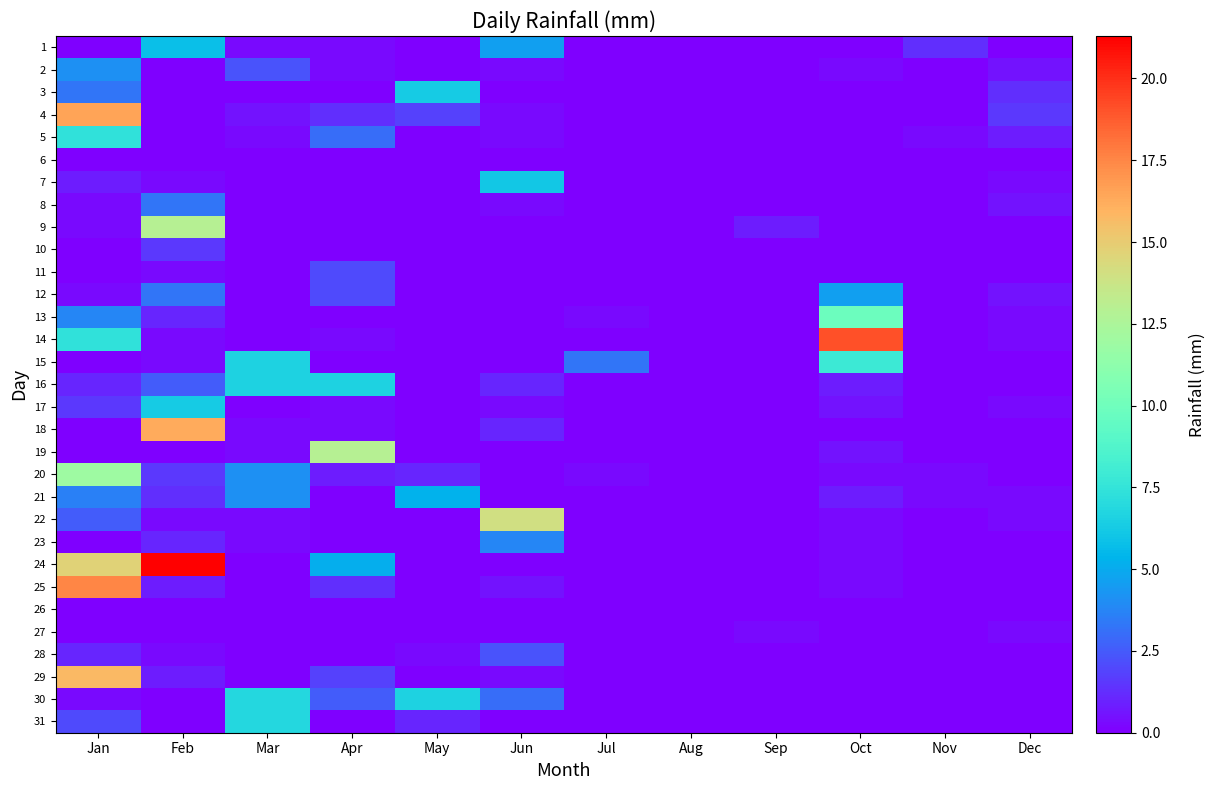

Reading left to right, transcribe all the data shown in this chart.

1: Jan=0.0	Feb=5.8	Mar=0.2	Apr=0.2	May=0.0	Jun=4.6	Jul=0.0	Aug=0.0	Sep=0.0	Oct=0.0	Nov=1.3	Dec=0.0
2: Jan=4.1	Feb=0.0	Mar=2.3	Apr=0.2	May=0.0	Jun=0.2	Jul=0.0	Aug=0.0	Sep=0.0	Oct=0.2	Nov=0.0	Dec=0.5
3: Jan=3.3	Feb=0.0	Mar=0.0	Apr=0.0	May=6.3	Jun=0.0	Jul=0.0	Aug=0.0	Sep=0.0	Oct=0.0	Nov=0.0	Dec=1.3
4: Jan=16.5	Feb=0.0	Mar=0.5	Apr=1.3	May=1.8	Jun=0.2	Jul=0.0	Aug=0.0	Sep=0.0	Oct=0.0	Nov=0.0	Dec=1.5
5: Jan=7.4	Feb=0.0	Mar=0.2	Apr=3.0	May=0.0	Jun=0.2	Jul=0.0	Aug=0.0	Sep=0.0	Oct=0.0	Nov=0.2	Dec=0.8
6: Jan=0.0	Feb=0.0	Mar=0.0	Apr=0.0	May=0.0	Jun=0.0	Jul=0.0	Aug=0.0	Sep=0.0	Oct=0.0	Nov=0.0	Dec=0.0
7: Jan=0.8	Feb=0.2	Mar=0.0	Apr=0.0	May=0.0	Jun=6.1	Jul=0.0	Aug=0.0	Sep=0.0	Oct=0.0	Nov=0.0	Dec=0.2
8: Jan=0.2	Feb=3.3	Mar=0.0	Apr=0.0	May=0.0	Jun=0.2	Jul=0.0	Aug=0.0	Sep=0.0	Oct=0.0	Nov=0.0	Dec=0.5
9: Jan=0.2	Feb=12.9	Mar=0.0	Apr=0.0	May=0.0	Jun=0.0	Jul=0.0	Aug=0.0	Sep=0.8	Oct=0.0	Nov=0.0	Dec=0.0
10: Jan=0.0	Feb=1.5	Mar=0.0	Apr=0.0	May=0.0	Jun=0.0	Jul=0.0	Aug=0.0	Sep=0.0	Oct=0.0	Nov=0.0	Dec=0.0
11: Jan=0.0	Feb=0.2	Mar=0.0	Apr=2.0	May=0.0	Jun=0.0	Jul=0.0	Aug=0.0	Sep=0.0	Oct=0.0	Nov=0.0	Dec=0.0
12: Jan=0.2	Feb=3.3	Mar=0.0	Apr=2.0	May=0.0	Jun=0.0	Jul=0.0	Aug=0.0	Sep=0.0	Oct=4.6	Nov=0.0	Dec=0.5
13: Jan=3.8	Feb=1.0	Mar=0.0	Apr=0.0	May=0.0	Jun=0.0	Jul=0.2	Aug=0.0	Sep=0.0	Oct=9.9	Nov=0.0	Dec=0.2
14: Jan=7.4	Feb=0.2	Mar=0.0	Apr=0.2	May=0.0	Jun=0.0	Jul=0.0	Aug=0.0	Sep=0.0	Oct=19.1	Nov=0.0	Dec=0.2
15: Jan=0.0	Feb=0.2	Mar=6.6	Apr=0.0	May=0.0	Jun=0.0	Jul=3.3	Aug=0.0	Sep=0.0	Oct=7.9	Nov=0.0	Dec=0.0
16: Jan=1.0	Feb=2.5	Mar=6.6	Apr=6.6	May=0.0	Jun=1.0	Jul=0.0	Aug=0.0	Sep=0.0	Oct=0.8	Nov=0.0	Dec=0.0
17: Jan=1.5	Feb=6.3	Mar=0.0	Apr=0.2	May=0.0	Jun=0.2	Jul=0.0	Aug=0.0	Sep=0.0	Oct=0.5	Nov=0.0	Dec=0.2
18: Jan=0.0	Feb=16.3	Mar=0.2	Apr=0.2	May=0.0	Jun=1.0	Jul=0.0	Aug=0.0	Sep=0.0	Oct=0.0	Nov=0.0	Dec=0.0
19: Jan=0.0	Feb=0.0	Mar=0.2	Apr=12.9	May=0.0	Jun=0.0	Jul=0.0	Aug=0.0	Sep=0.0	Oct=0.5	Nov=0.0	Dec=0.0
20: Jan=11.9	Feb=1.5	Mar=4.1	Apr=0.8	May=1.0	Jun=0.0	Jul=0.2	Aug=0.0	Sep=0.0	Oct=0.2	Nov=0.2	Dec=0.0
21: Jan=3.6	Feb=1.3	Mar=4.1	Apr=0.0	May=5.3	Jun=0.0	Jul=0.0	Aug=0.0	Sep=0.0	Oct=0.8	Nov=0.2	Dec=0.2
22: Jan=2.5	Feb=0.2	Mar=0.2	Apr=0.0	May=0.0	Jun=14.0	Jul=0.0	Aug=0.0	Sep=0.0	Oct=0.2	Nov=0.0	Dec=0.2
23: Jan=0.0	Feb=1.0	Mar=0.2	Apr=0.0	May=0.0	Jun=3.8	Jul=0.0	Aug=0.0	Sep=0.0	Oct=0.2	Nov=0.0	Dec=0.0
24: Jan=14.7	Feb=21.3	Mar=0.0	Apr=5.1	May=0.0	Jun=0.0	Jul=0.0	Aug=0.0	Sep=0.0	Oct=0.2	Nov=0.0	Dec=0.0
25: Jan=17.5	Feb=0.8	Mar=0.0	Apr=1.3	May=0.0	Jun=0.5	Jul=0.0	Aug=0.0	Sep=0.0	Oct=0.2	Nov=0.0	Dec=0.0
26: Jan=0.0	Feb=0.0	Mar=0.0	Apr=0.0	May=0.0	Jun=0.0	Jul=0.0	Aug=0.0	Sep=0.0	Oct=0.0	Nov=0.0	Dec=0.0
27: Jan=0.0	Feb=0.0	Mar=0.0	Apr=0.0	May=0.0	Jun=0.0	Jul=0.0	Aug=0.0	Sep=0.2	Oct=0.0	Nov=0.0	Dec=0.2
28: Jan=1.0	Feb=0.2	Mar=0.0	Apr=0.0	May=0.2	Jun=2.3	Jul=0.0	Aug=0.0	Sep=0.0	Oct=0.0	Nov=0.0	Dec=0.0
29: Jan=15.8	Feb=0.8	Mar=0.0	Apr=1.8	May=0.0	Jun=0.2	Jul=0.0	Aug=0.0	Sep=0.0	Oct=0.0	Nov=0.0	Dec=0.0
30: Jan=0.2	Feb=0.0	Mar=6.9	Apr=2.5	May=6.6	Jun=3.0	Jul=0.0	Aug=0.0	Sep=0.0	Oct=0.0	Nov=0.0	Dec=0.0
31: Jan=2.0	Feb=0.0	Mar=6.9	Apr=0.0	May=1.0	Jun=0.0	Jul=0.0	Aug=0.0	Sep=0.0	Oct=0.0	Nov=0.0	Dec=0.0